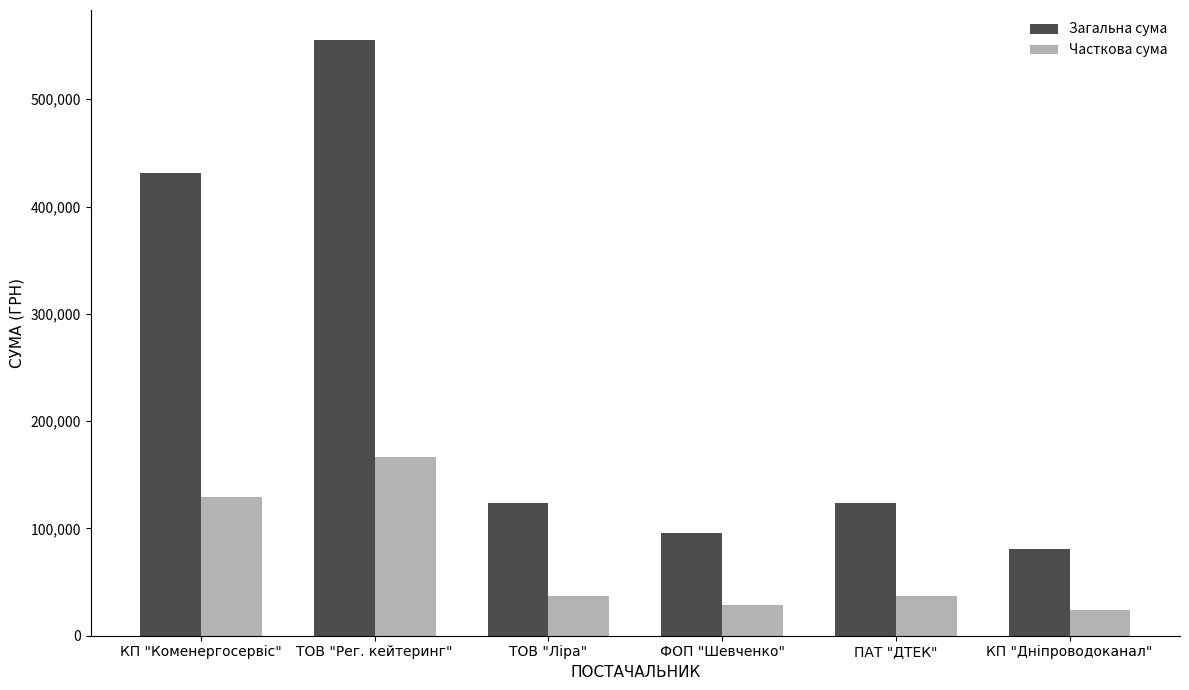

What is the highest value of the Загальна сума series?

555392.7